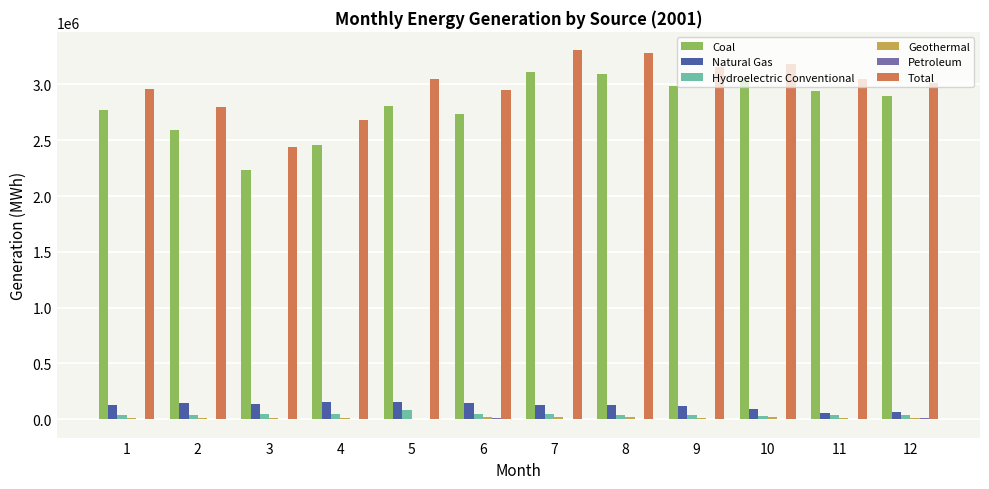

The value of Natural Gas at 2 is 141602. True or false?

True